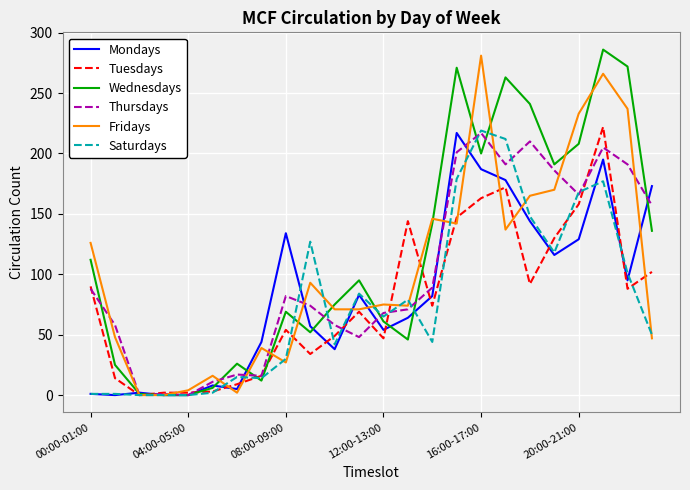

What is the highest value of the Thursdays series?

217